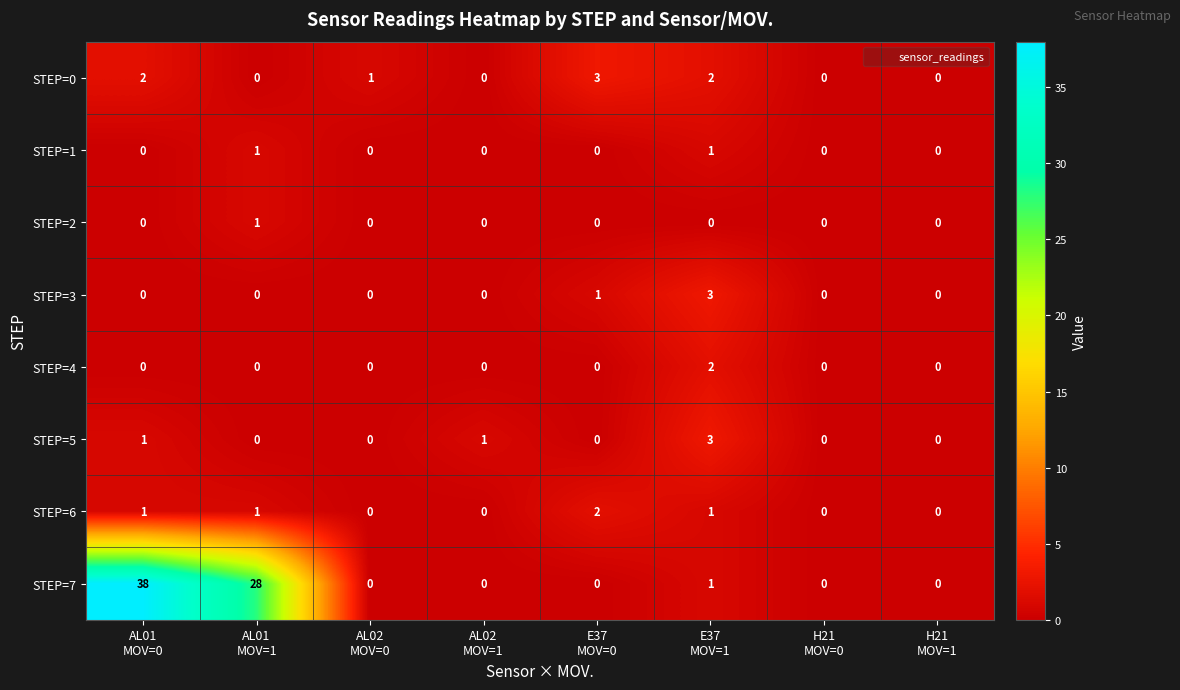

How many STEP=4 values are between 0 and 1?

7